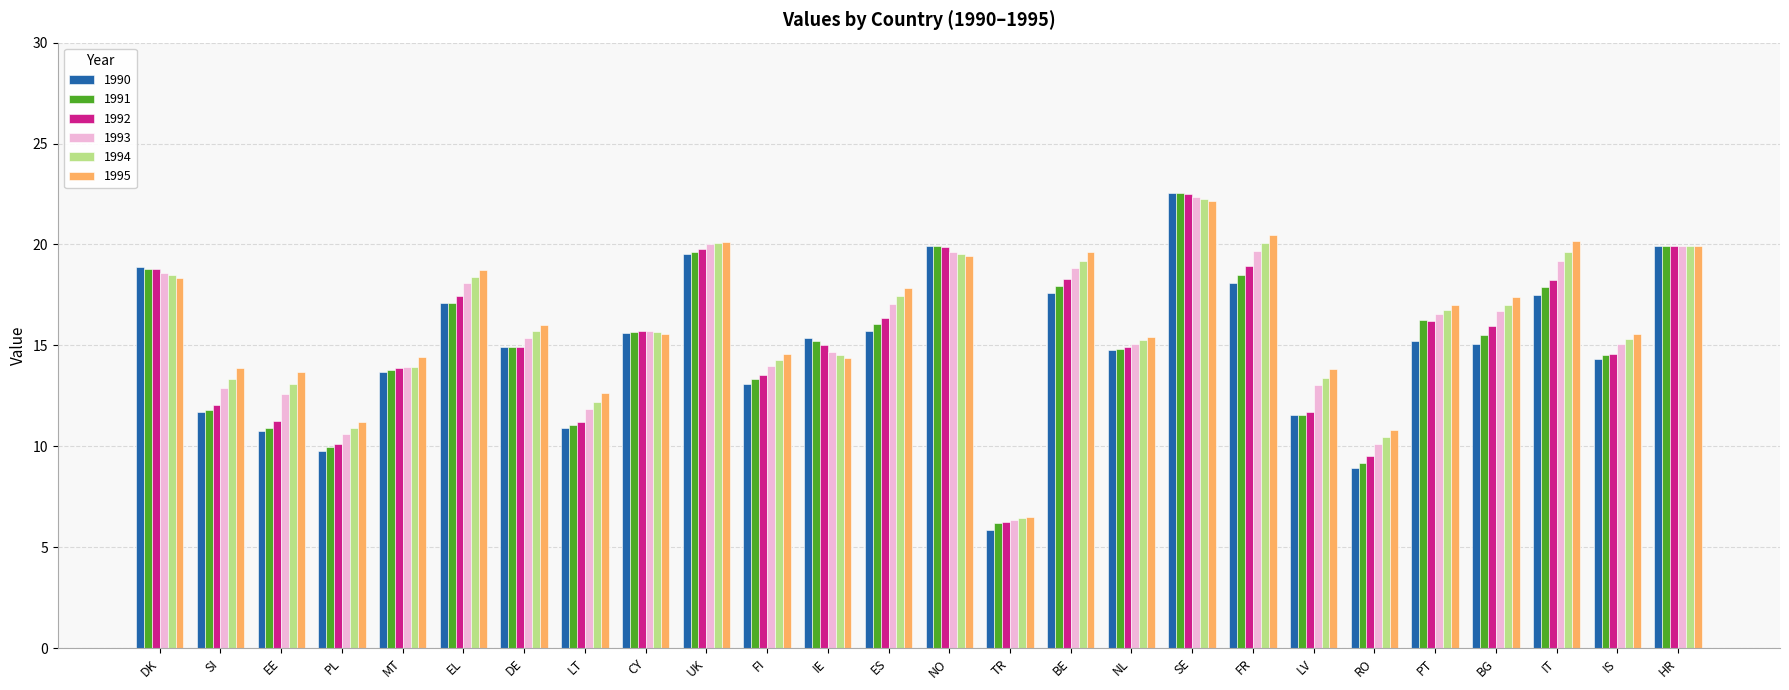

True or false: 1990 has a value of 31.2 at UK.

False